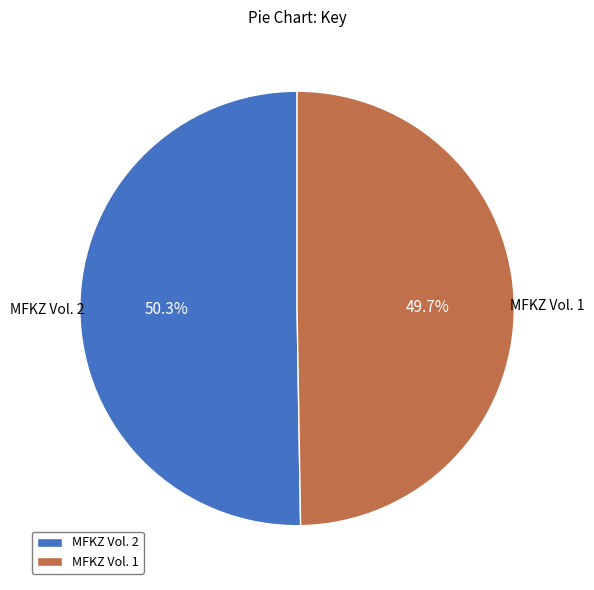

What percentage is the MFKZ Vol. 1 slice, to the nearest percent?

50%